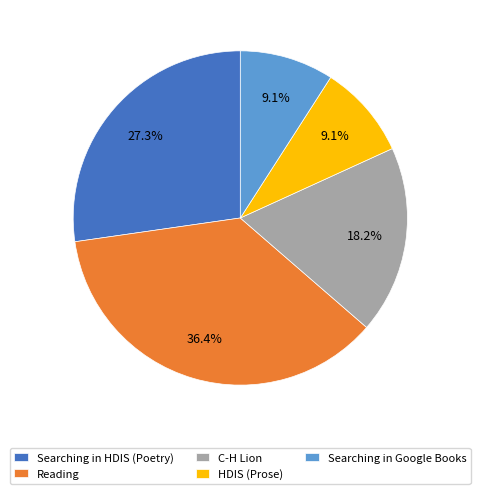

Count the number of slices in the pie.

5